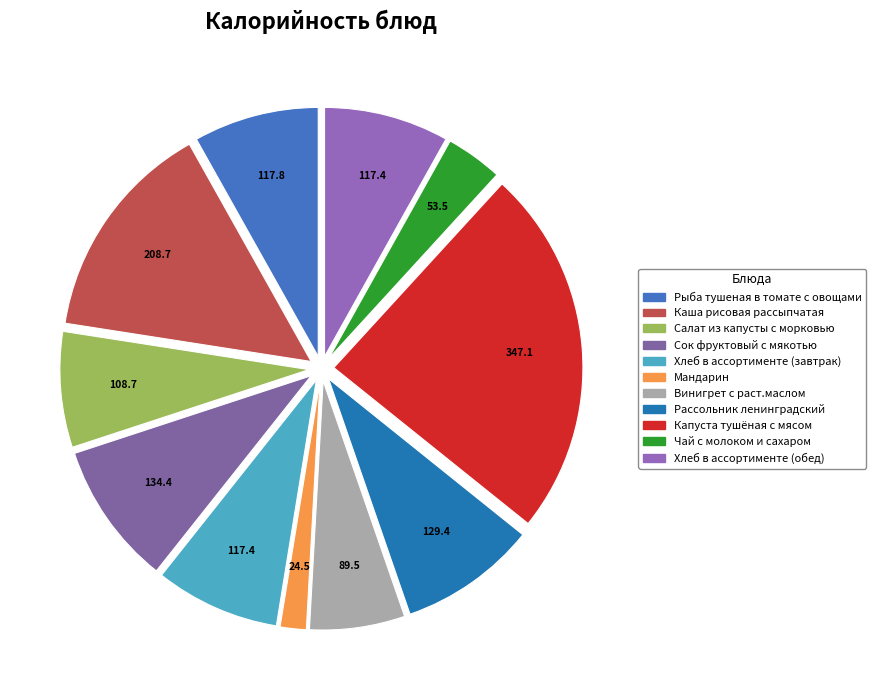

Rank the categories by value from lowest to highest.

Мандарин, Чай с молоком и сахаром, Винигрет с раст.маслом, Салат из капусты с морковью, Хлеб в ассортименте (завтрак), Хлеб в ассортименте (обед), Рыба тушеная в томате с овощами, Рассольник ленинградский, Сок фруктовый с мякотью, Каша рисовая рассыпчатая, Капуста тушёная с мясом